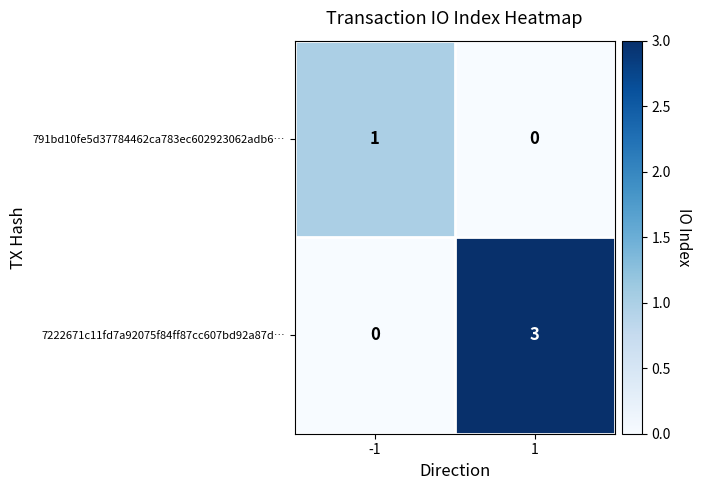

At how many categories does at least one series exceed 2?

1